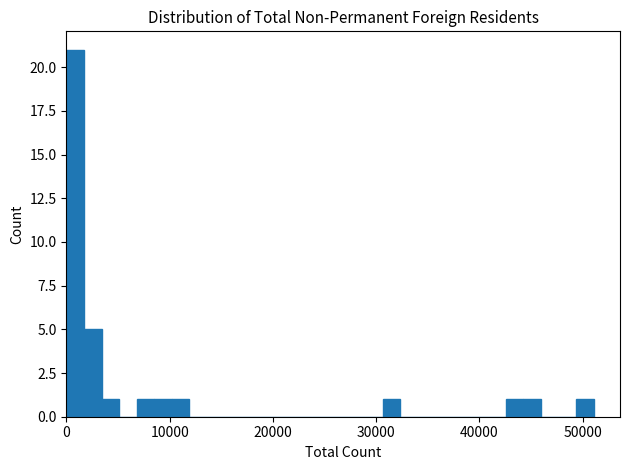

Around what value on the x-axis is the tallest bar? Give the approximate position of its centre, as read against the axis.

1000